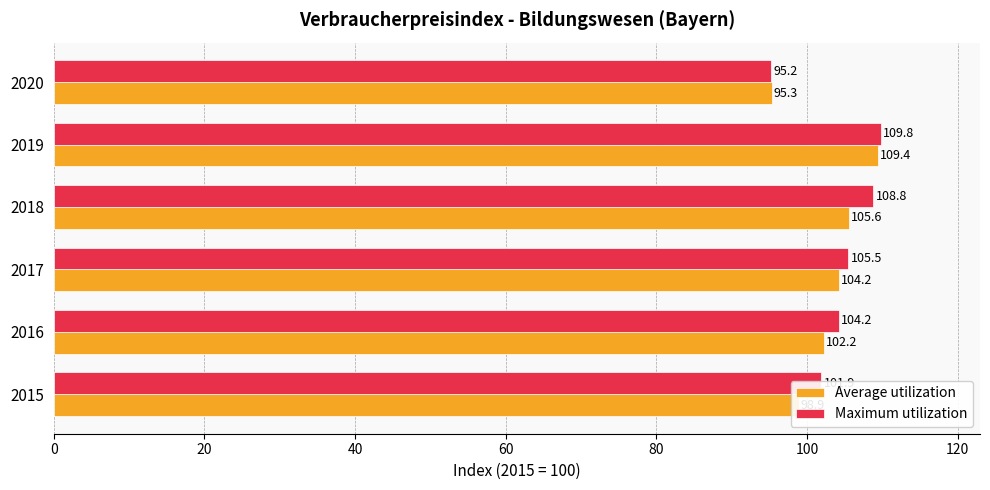

What is the minimum value shown in the chart?

95.2